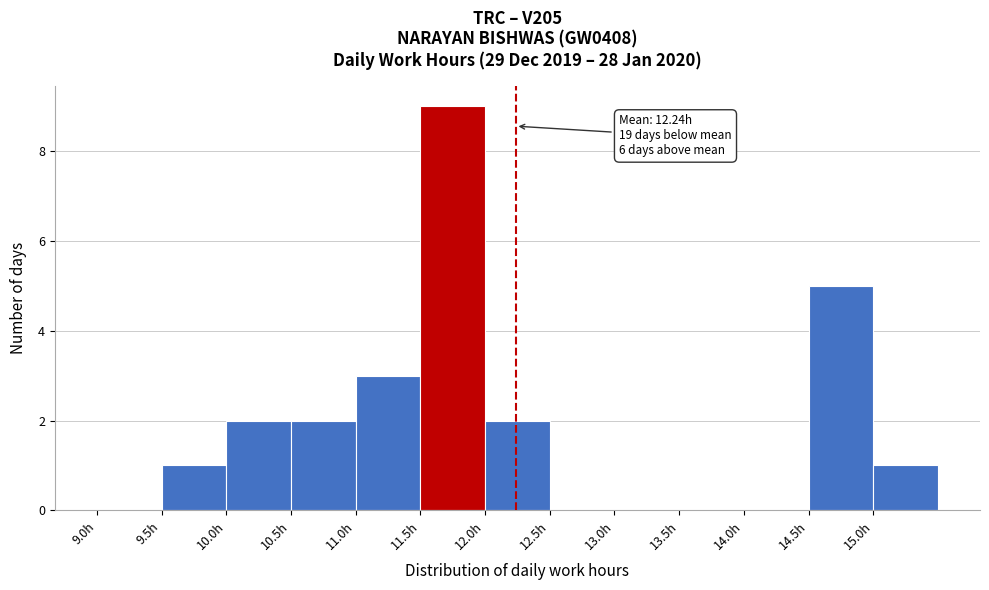

Over which range of the x-axis is the bar tallest?

11.5 to 12.0